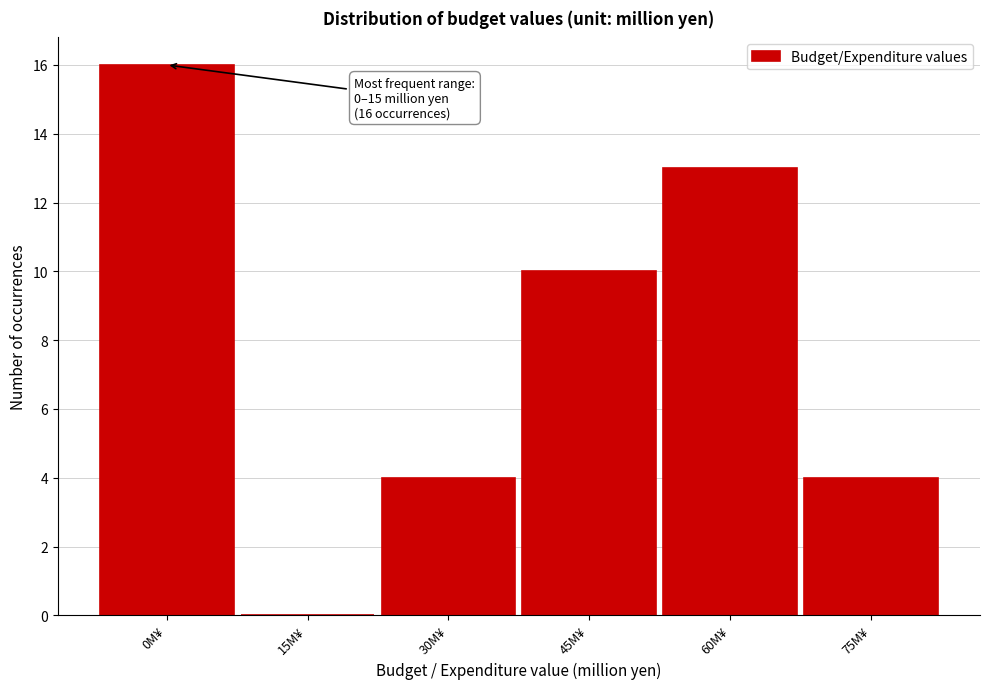

Reading left to right, extract all data points from this chart.

0M¥=16	15M¥=0	30M¥=4	45M¥=10	60M¥=13	75M¥=4